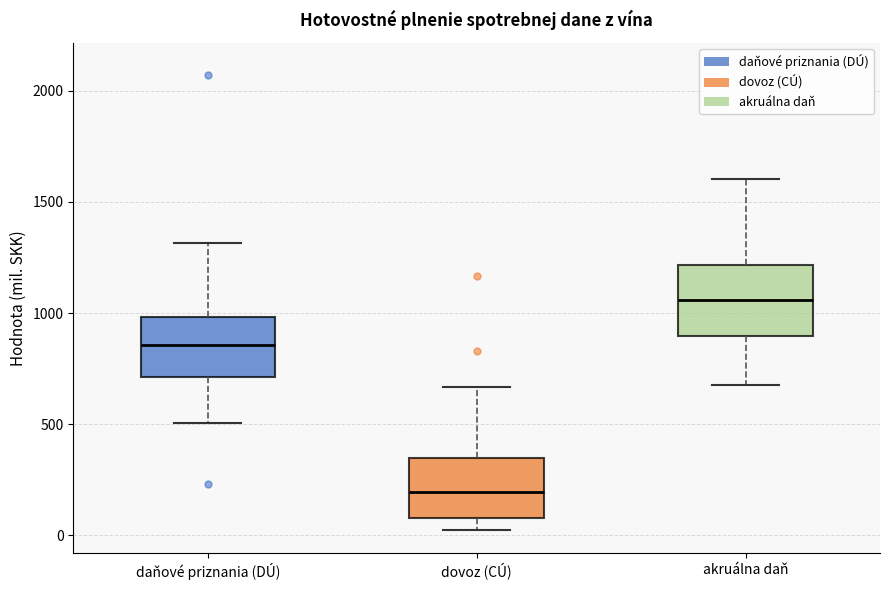

Reading left to right, transcribe this box plot: for each box, give where its median line is, the range the box spans, and where its two whiskers end, as read against the y-axis. The values are not printed on the chart, so give them approximately, as read against the axis.

daňové priznania (DÚ): median 850, box 700 to 1000, whiskers 500 to 1300
dovoz (CÚ): median 200, box 100 to 350, whiskers 0 to 650
akruálna daň: median 1050, box 900 to 1200, whiskers 700 to 1600